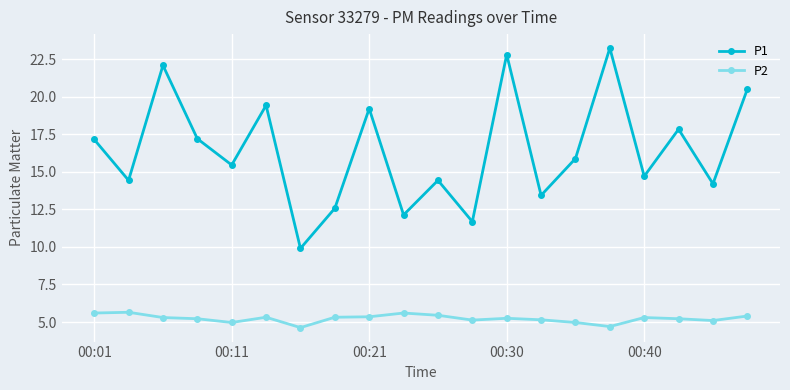

Which series has the largest total across all categories?

P1